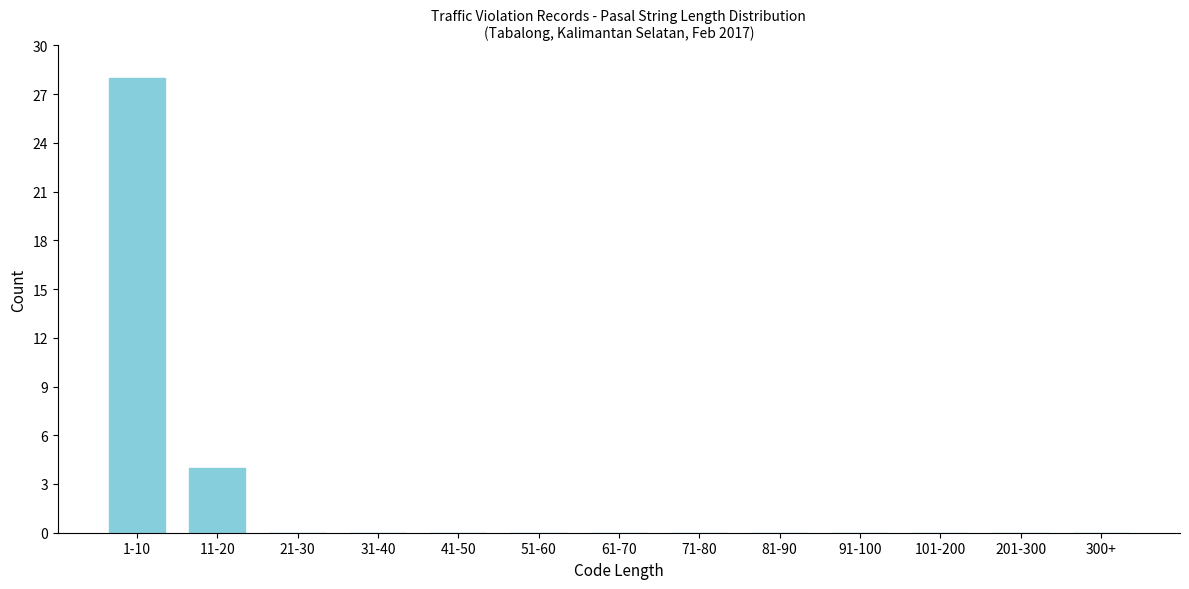

Reading left to right, list all the values displayed in this chart.

1-10=28	11-20=4	21-30=0	31-40=0	41-50=0	51-60=0	61-70=0	71-80=0	81-90=0	91-100=0	101-200=0	201-300=0	300+=0